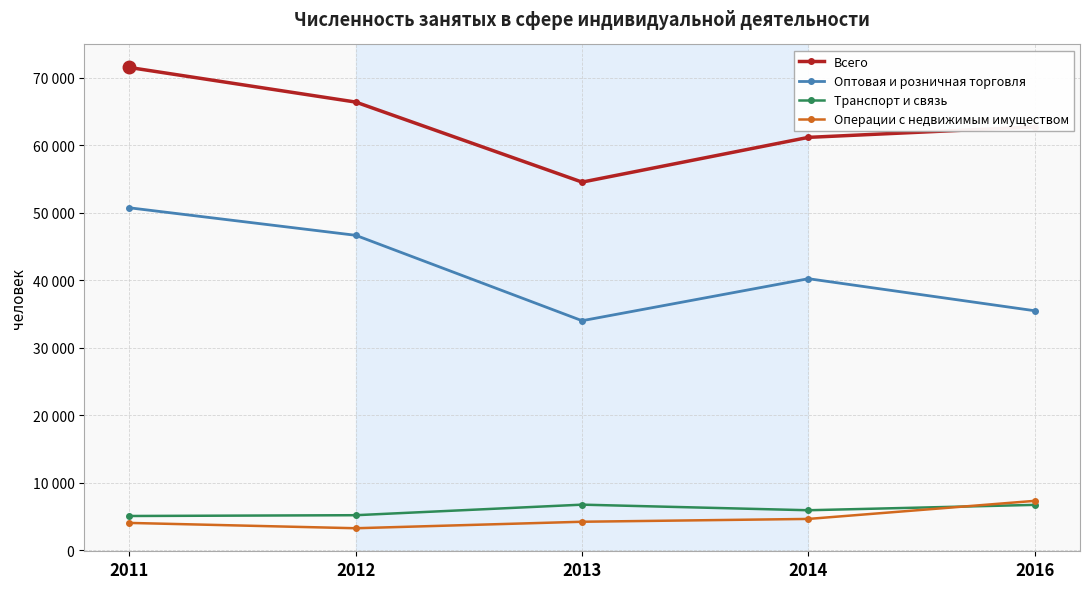

At how many categories does at least one series exceed 49528?

5